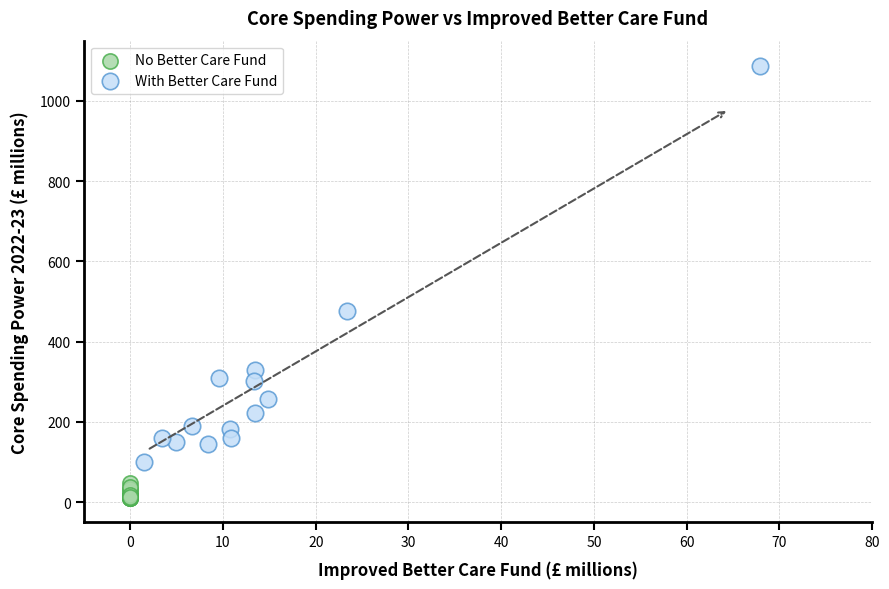

Which series has the largest Y range (max minus min)?

With Better Care Fund